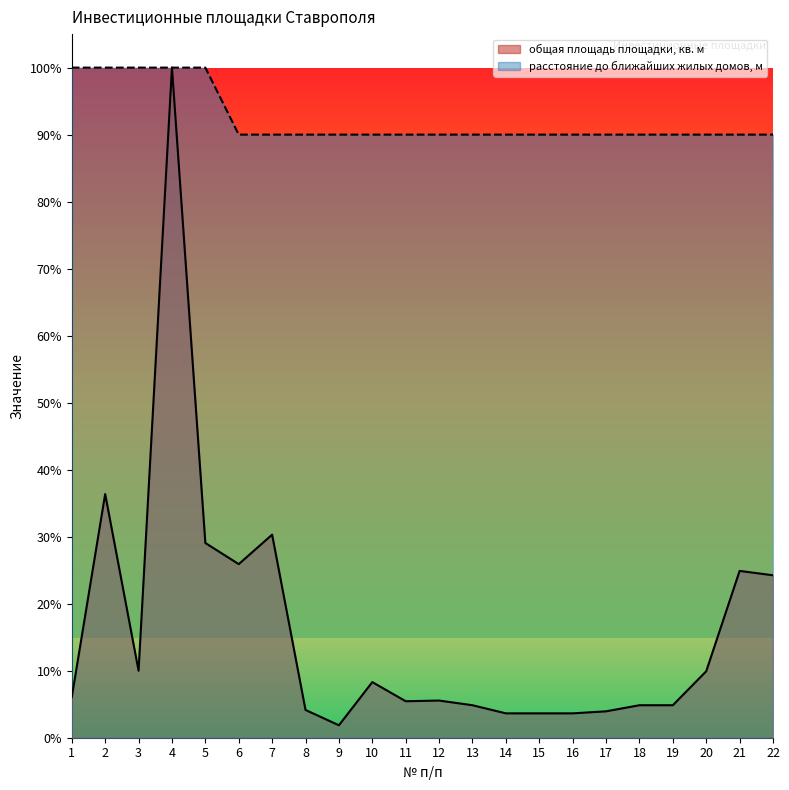

The общая площадь площадки, кв. м series shows 0.4 at 22. True or false?

False